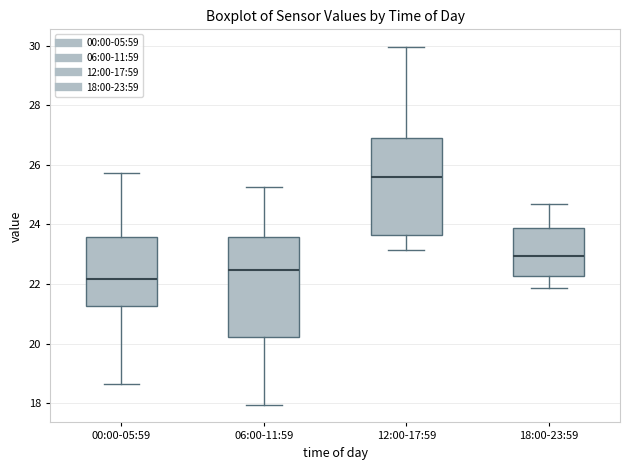

Reading left to right, read every box against the y-axis: the position of its median line, the range the box covers, and the ends of its whiskers. The values are not printed on the chart, so give them approximately, as read against the axis.

00:00-05:59: median 22.2, box 21.2 to 23.6, whiskers 18.6 to 25.8
06:00-11:59: median 22.4, box 20.2 to 23.6, whiskers 18.0 to 25.2
12:00-17:59: median 25.6, box 23.6 to 27.0, whiskers 23.2 to 30.0
18:00-23:59: median 23.0, box 22.2 to 23.8, whiskers 21.8 to 24.6